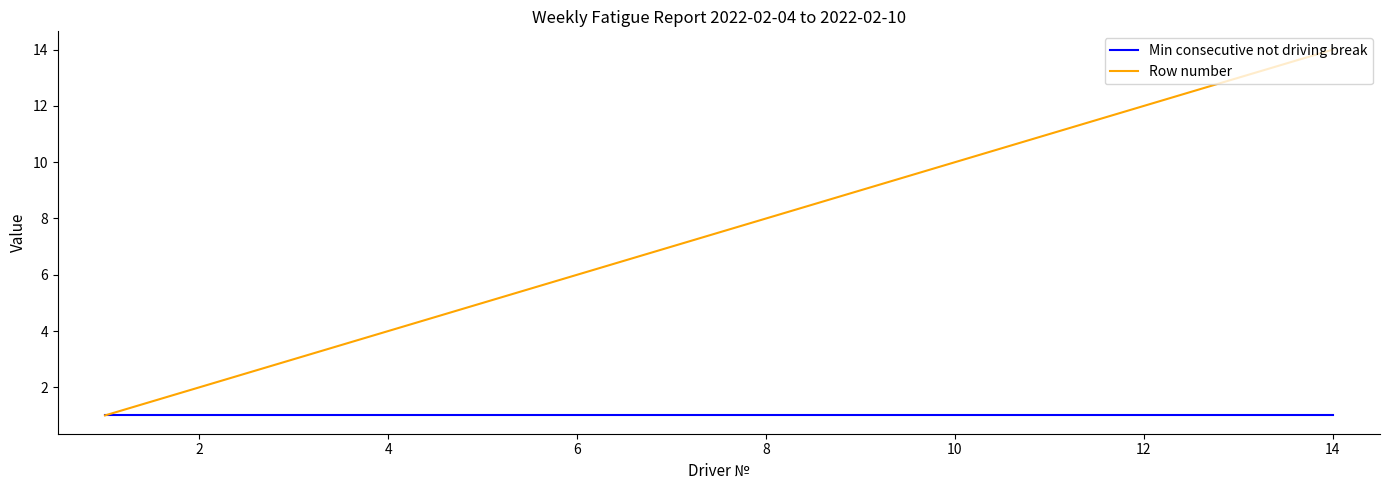

Rank the series by their maximum value, from highest to lowest.

Row number, Min consecutive not driving break